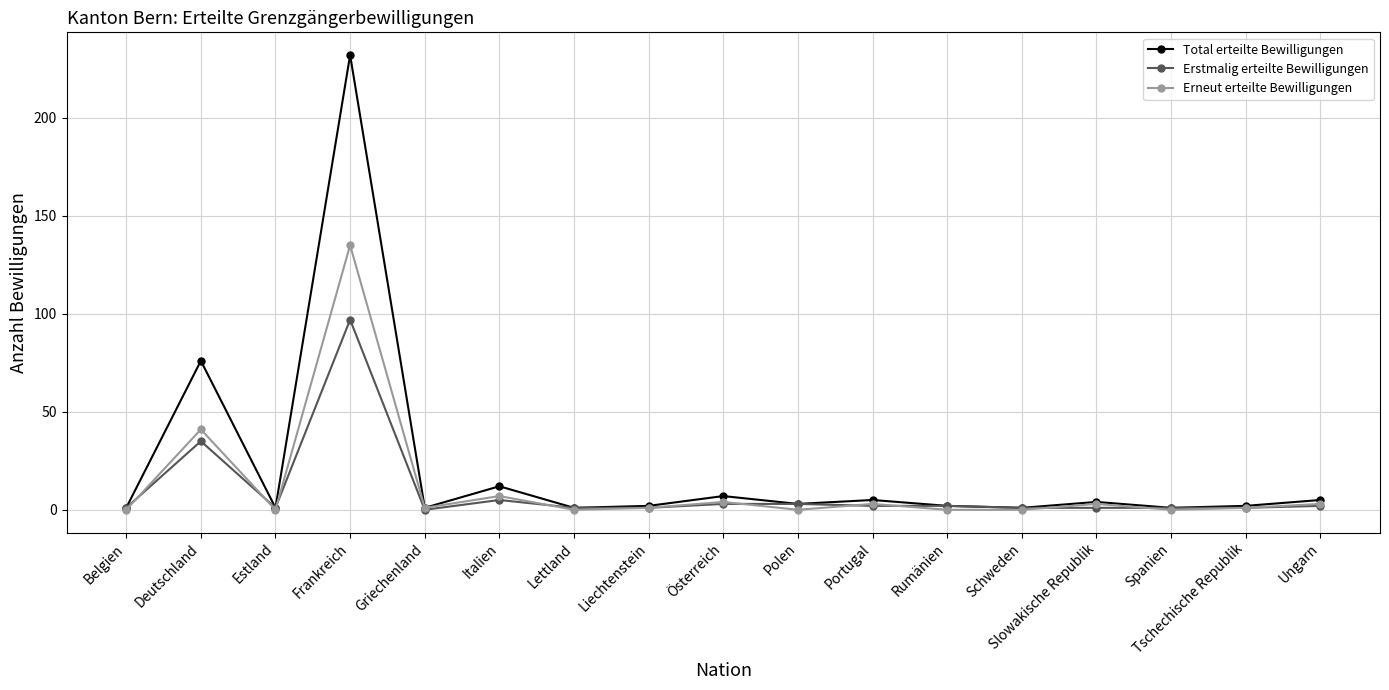

At which label is Erstmalig erteilte Bewilligungen closest to 48?

Deutschland